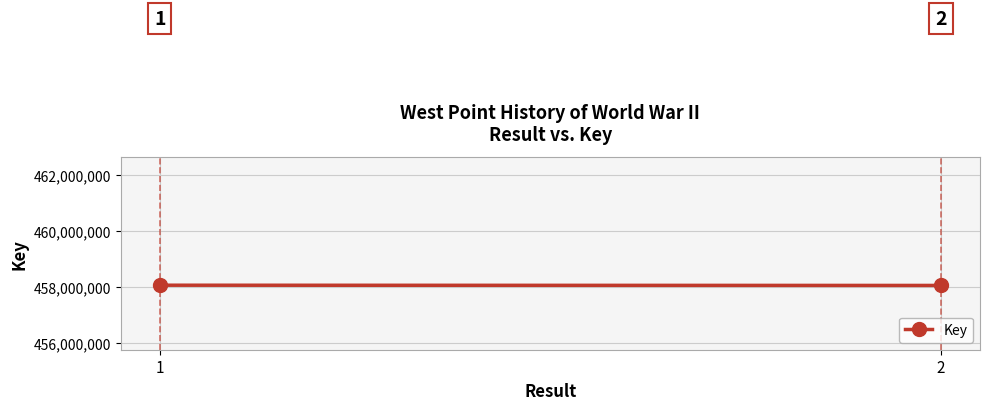

Which has a higher value, 2 or 1?

1